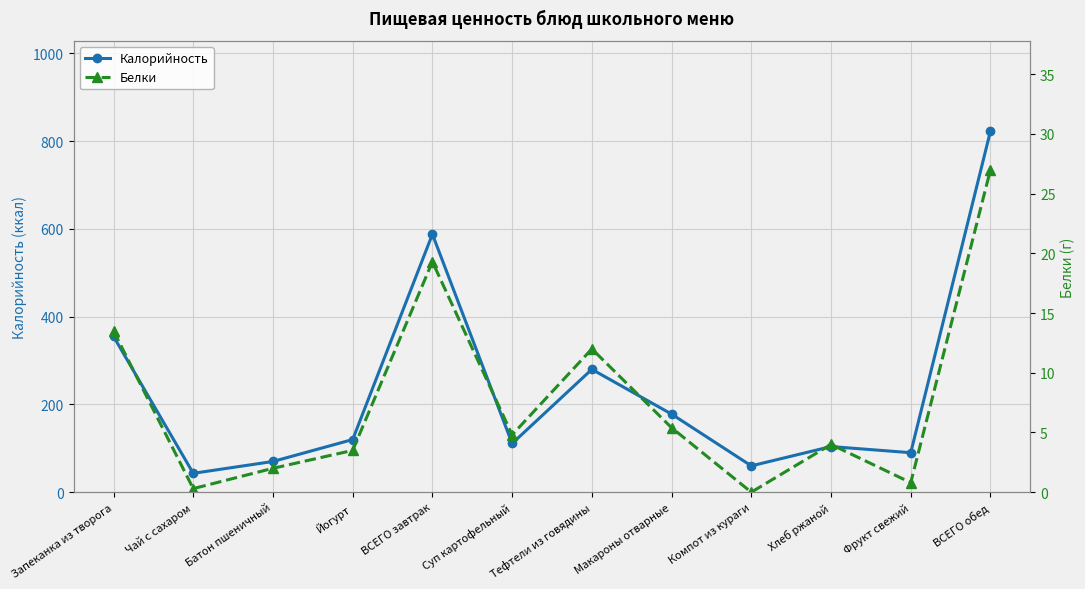

What is the sum of the Калорийность values at ВСЕГО завтрак and Суп картофельный?

699